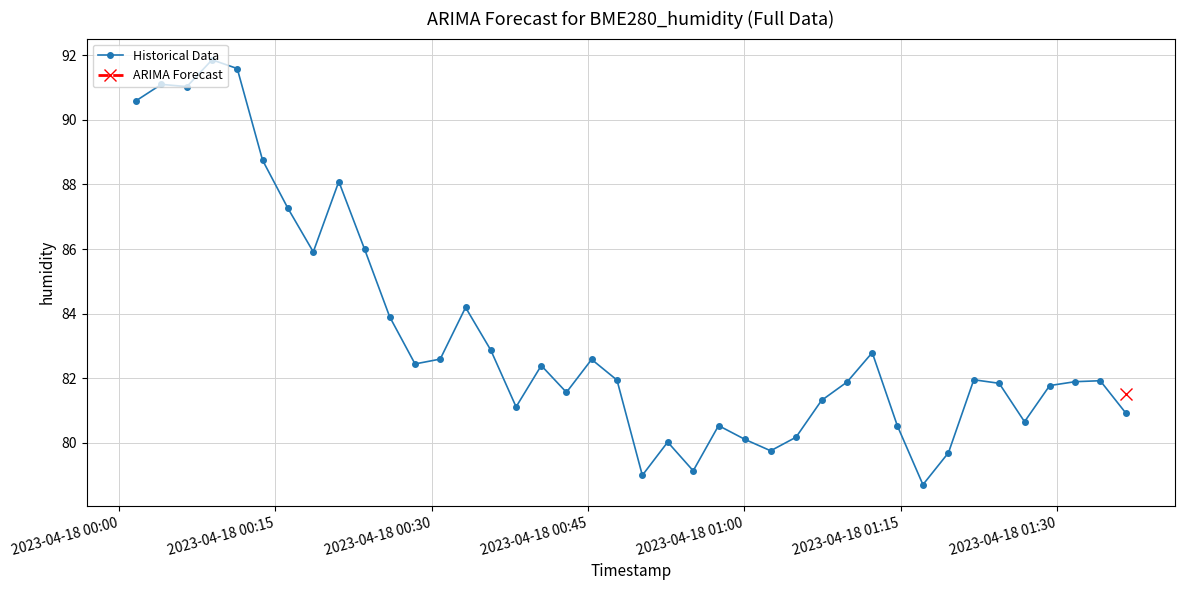

What is the minimum value for Historical Data?

78.7